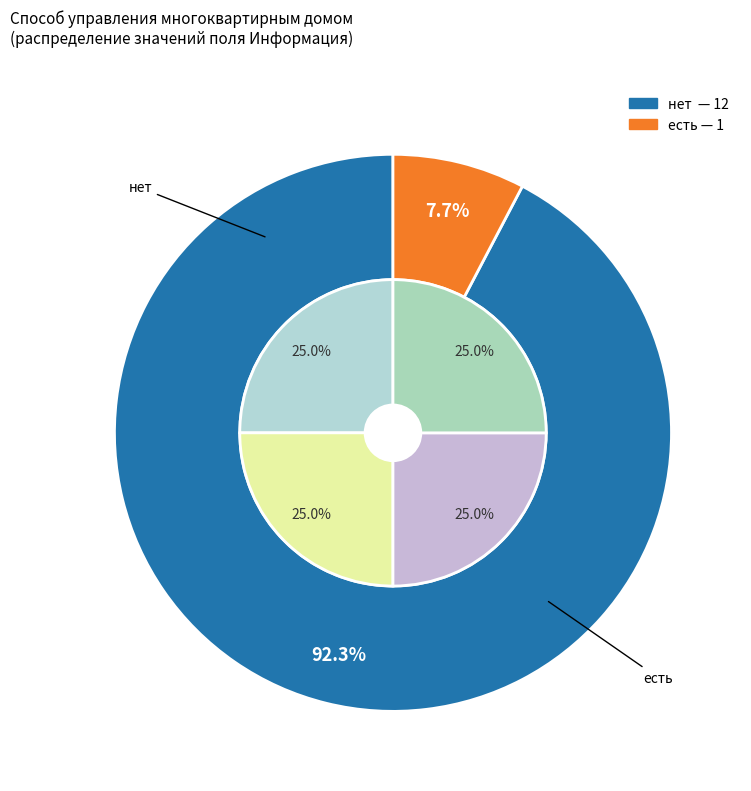

Is the sum of нет and есть greater than half?

Yes